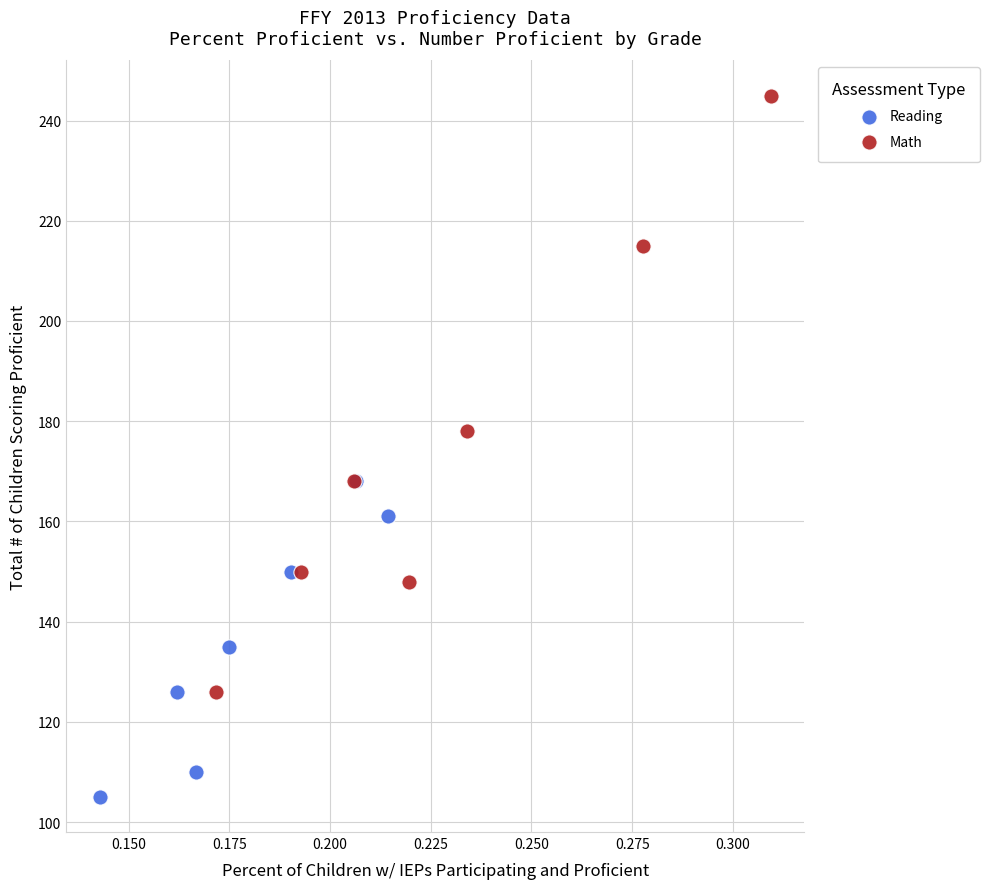

Which series has the widest spread of Y values?

Math